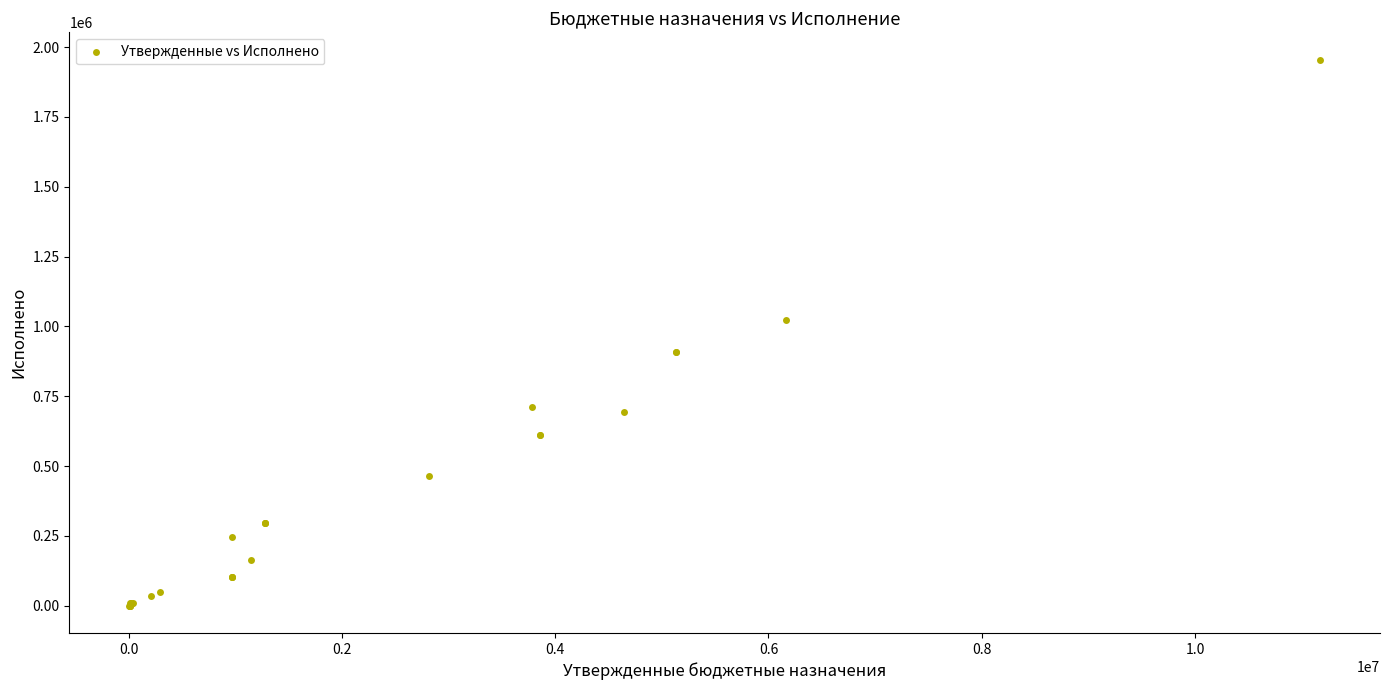

What Y value in the scatter plot is closest to 977425?

1023627.8